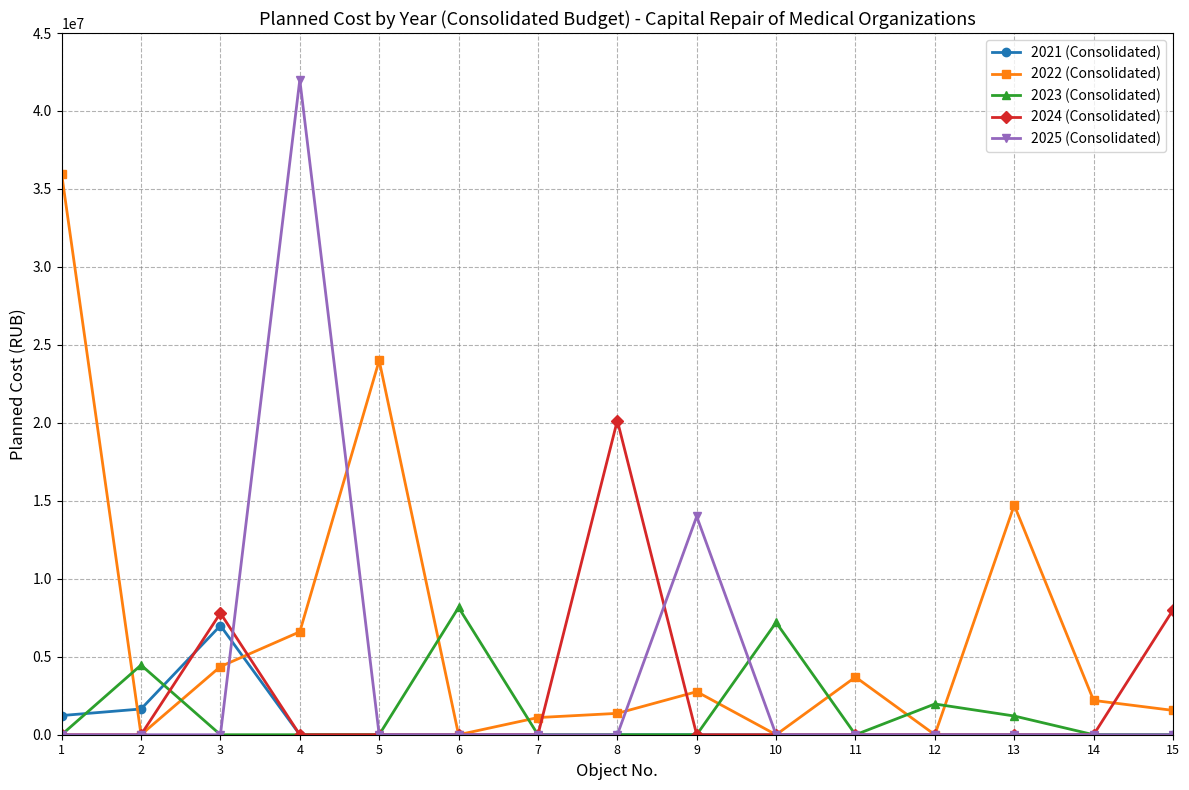

What is the value of the 2022 (Consolidated) point at the 8th from the left?

1370000